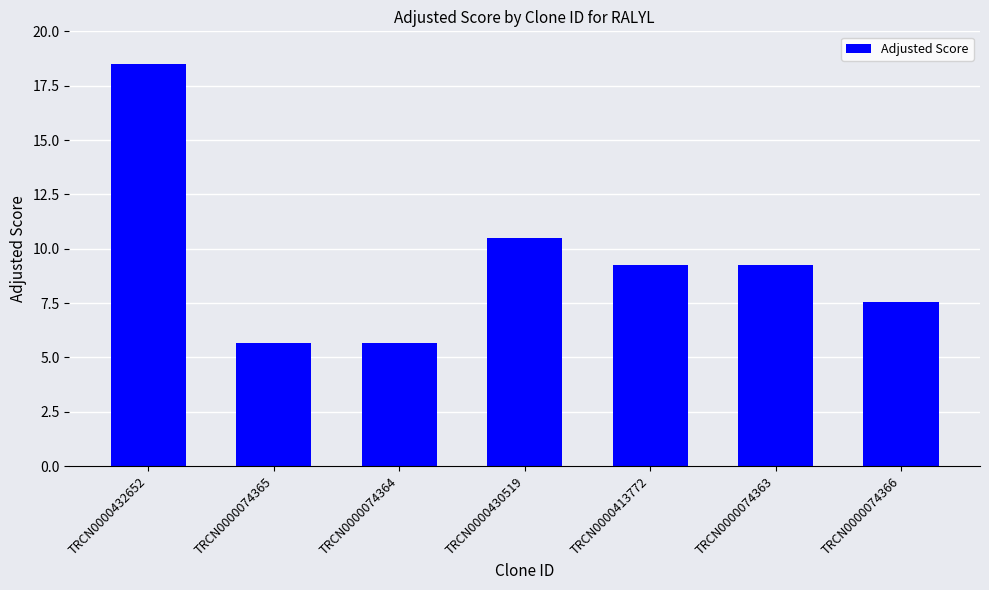

Reading right to left, what are all the values shown in this chart?

7.6	9.2	9.2	10.5	5.7	5.7	18.5